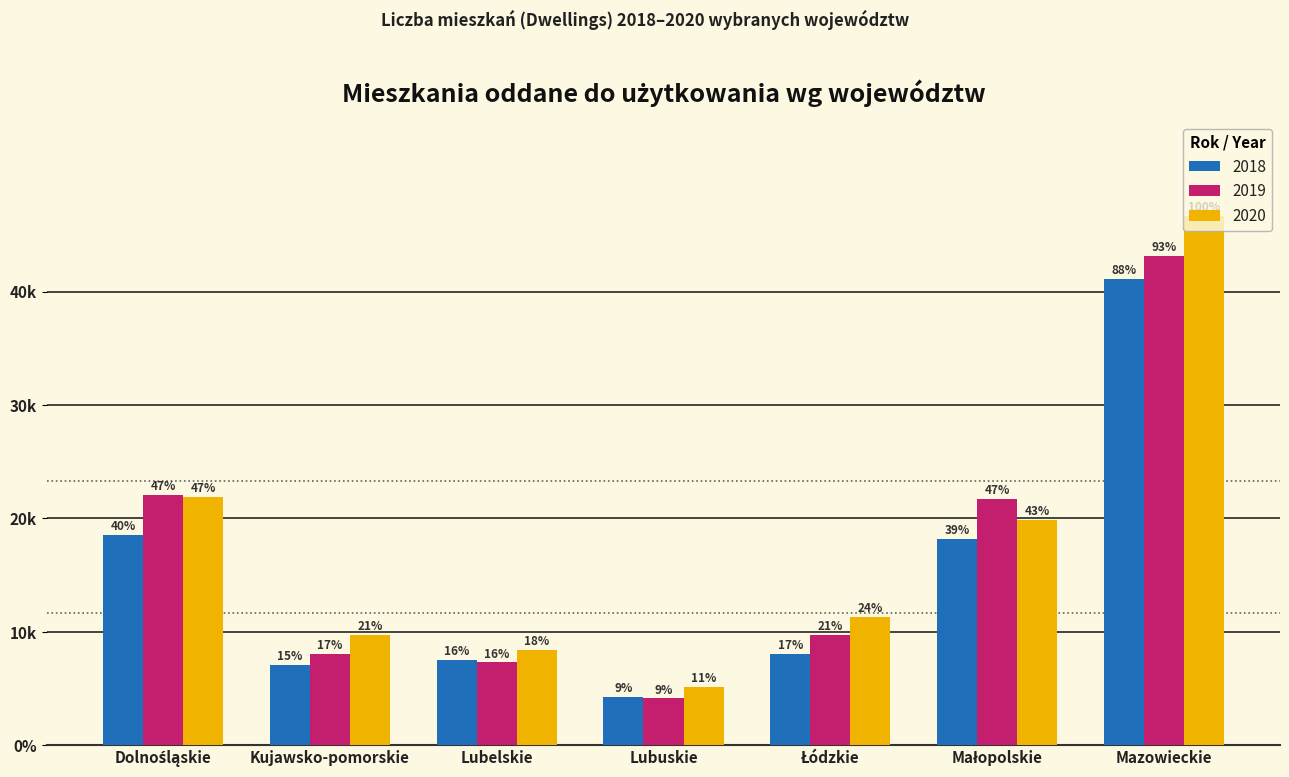

What are all the series names shown in the legend?

2018, 2019, 2020